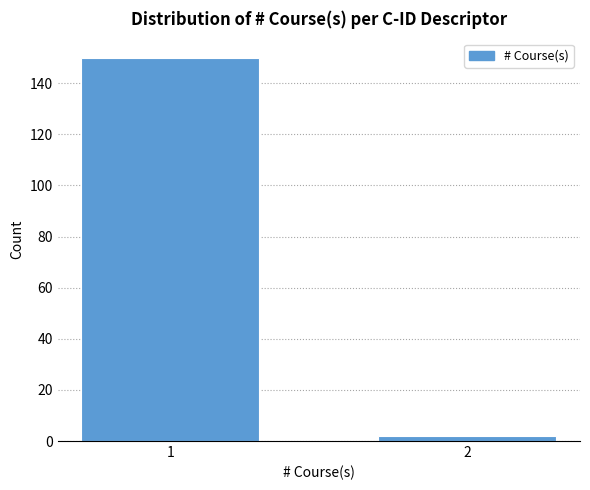

Reading left to right, extract all data points from this chart.

1=150	2=2